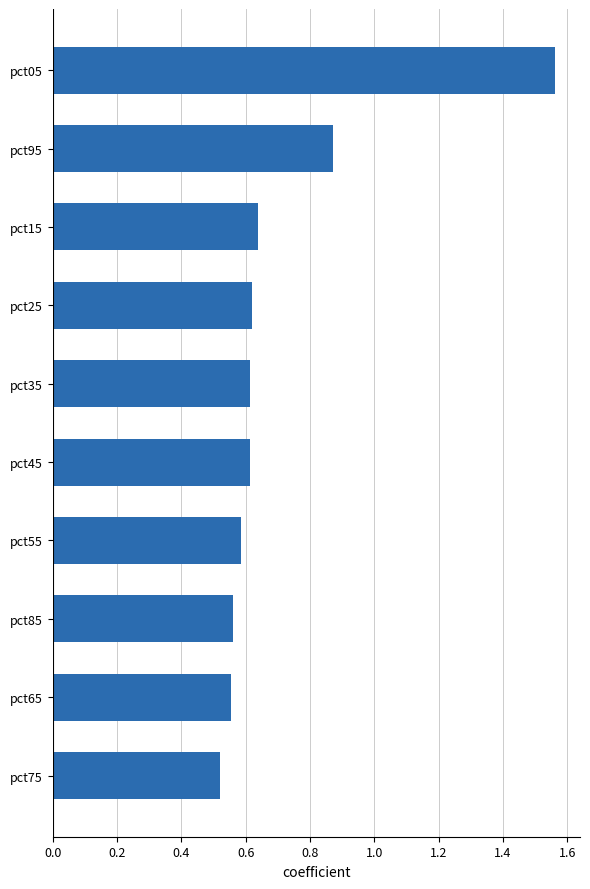

What is the change in value from pct25 to pct95?

+0.3